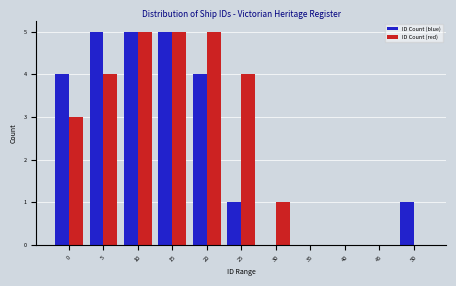

Reading left to right, list all the values displayed in this chart.

ID Count (blue): 0=4	5=5	10=5	15=5	20=4	25=1	30=0	35=0	40=0	45=0	50=1
ID Count (red): 0=3	5=4	10=5	15=5	20=5	25=4	30=1	35=0	40=0	45=0	50=0